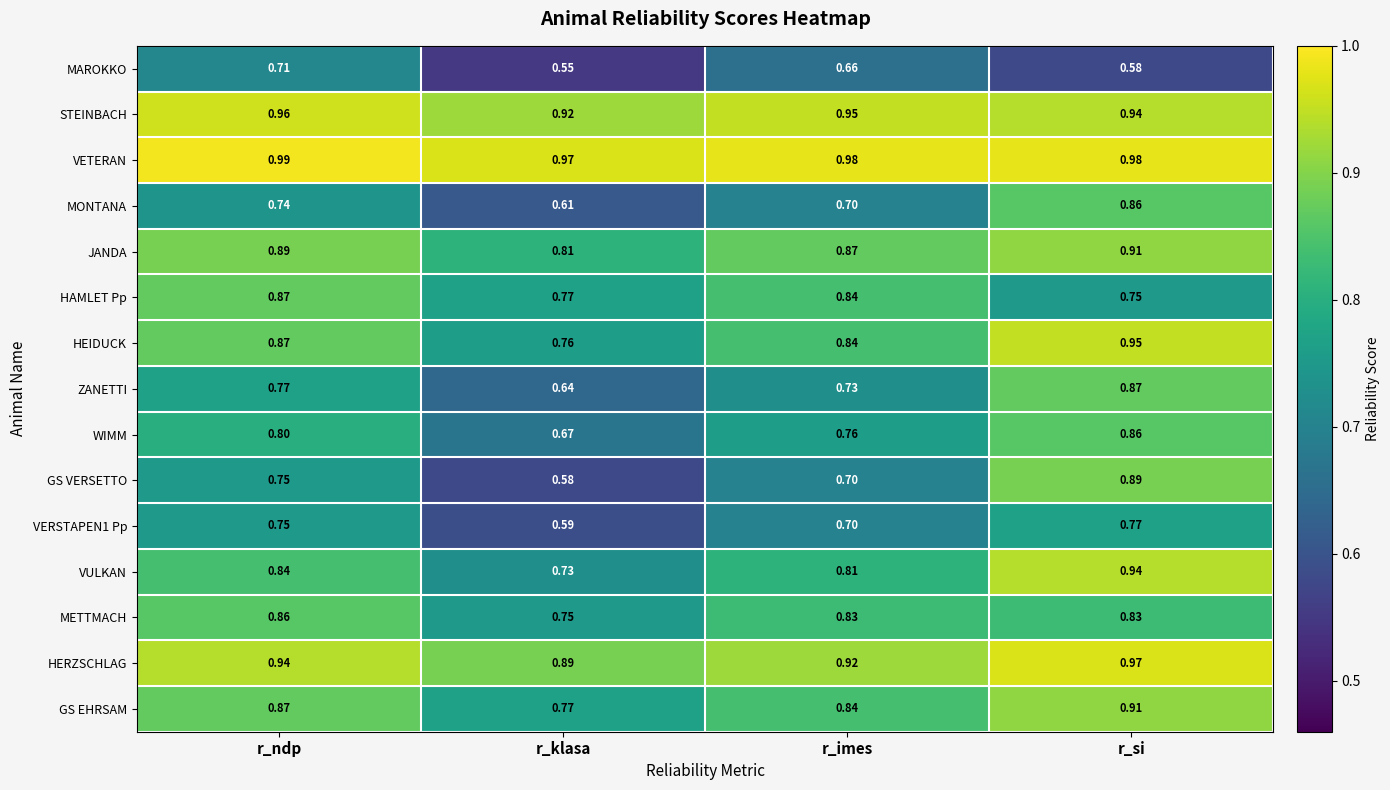

List the labels in order of GS EHRSAM value, largest first.

r_si, r_ndp, r_imes, r_klasa